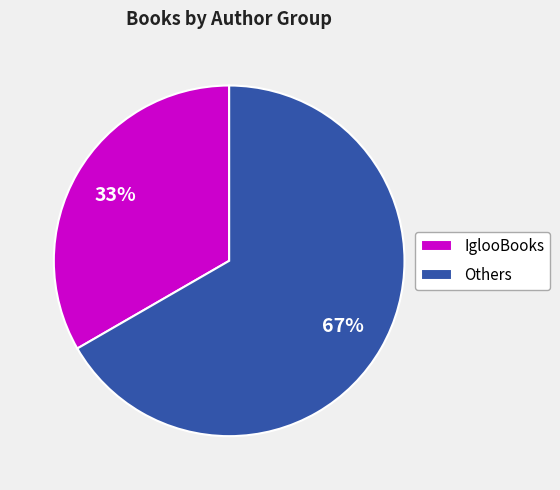

To the nearest percent, what is the average slice percentage?

50%